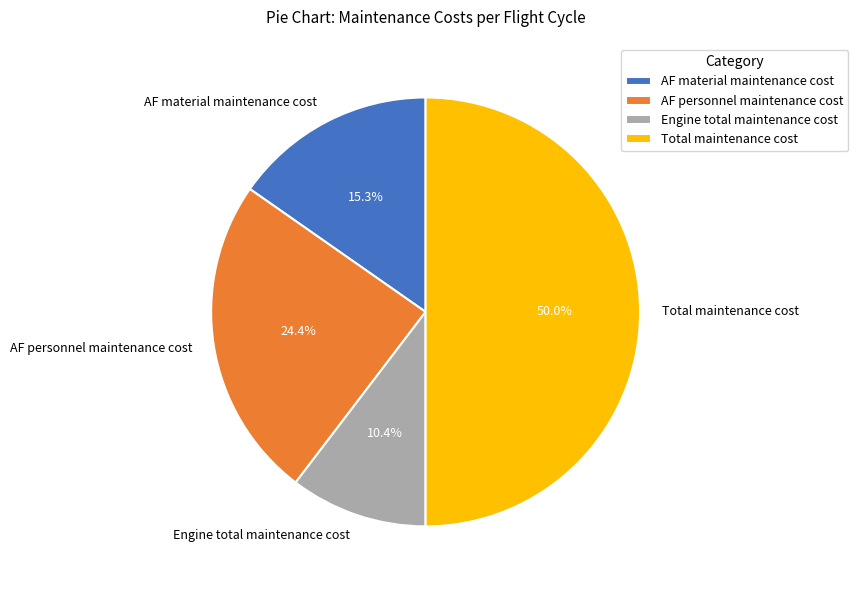

Which slice is the largest?

Total maintenance cost